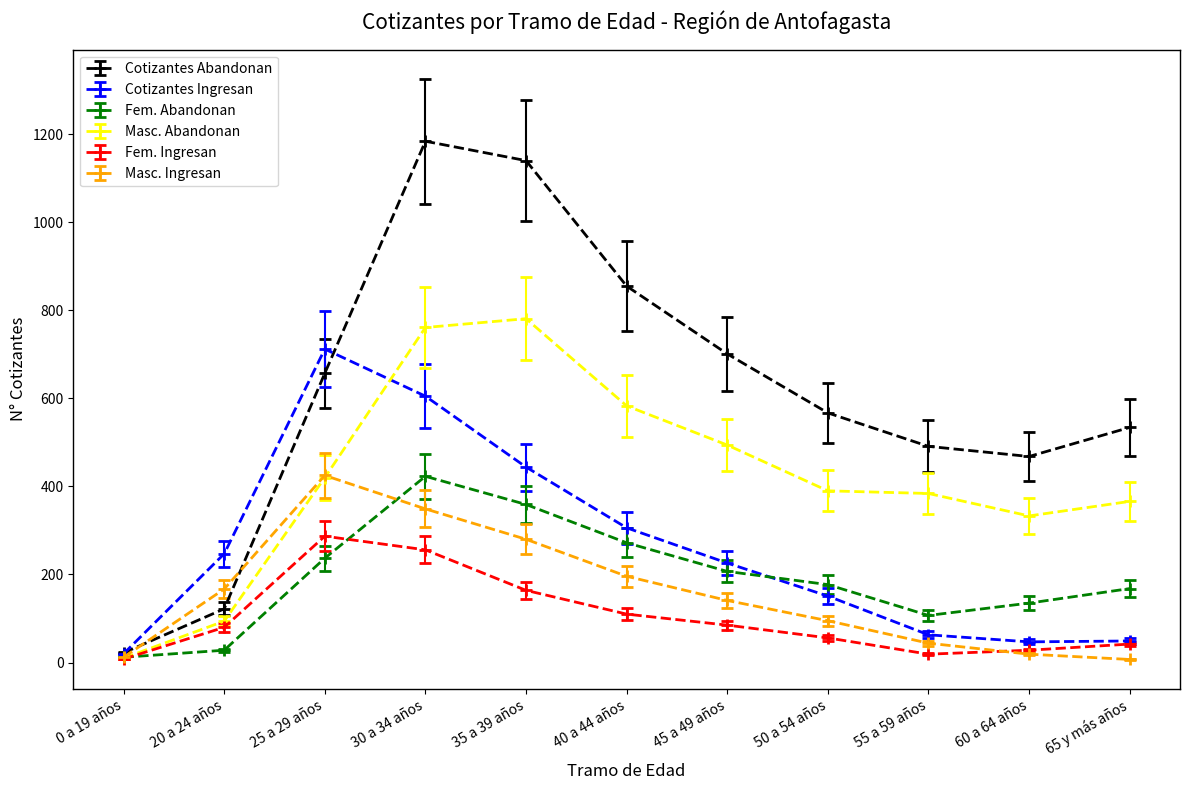

What is the sum of all Masc. Ingresan values?

1735